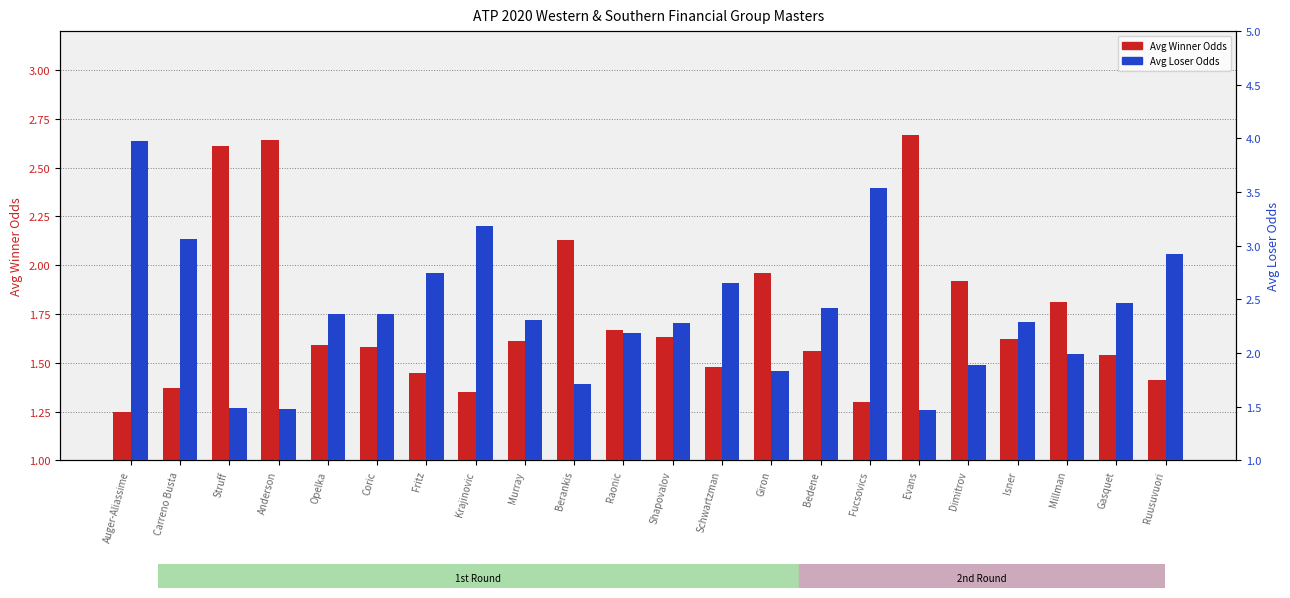

What is the greatest value displayed?

4.0